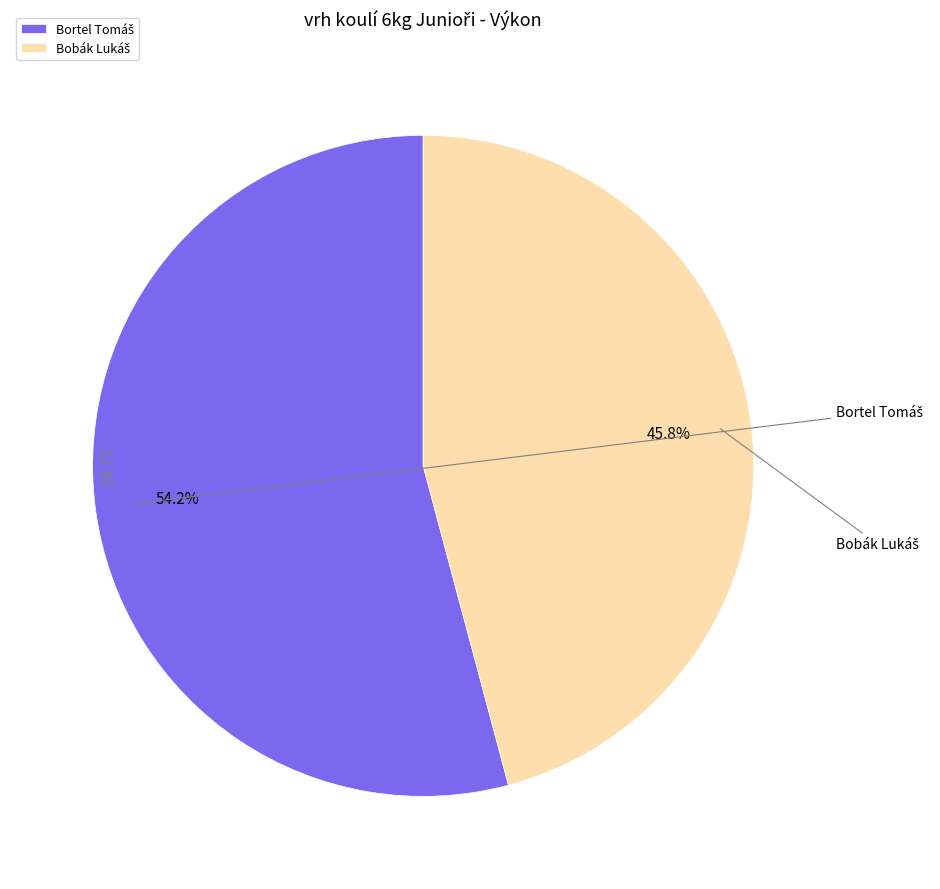

What is the ratio of the value at Bobák Lukáš to the value at Bortel Tomáš?

0.8